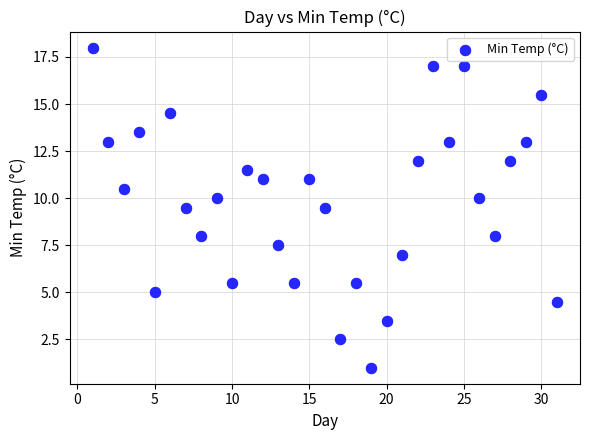

What is the range of X values (max minus min)?

30.0